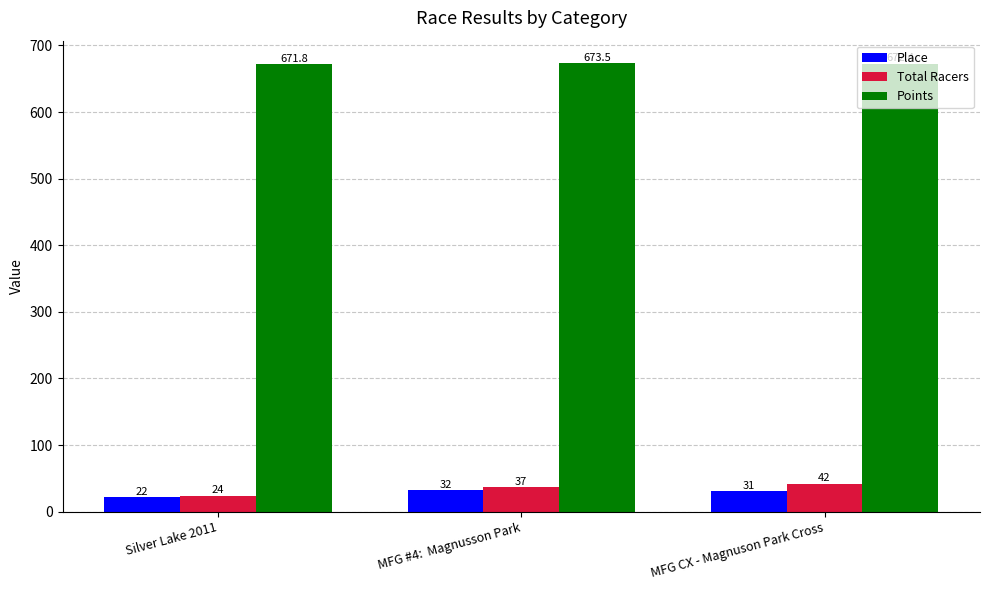

True or false: Total Racers has a value of 63.0 at MFG #4:  Magnusson Park.

False